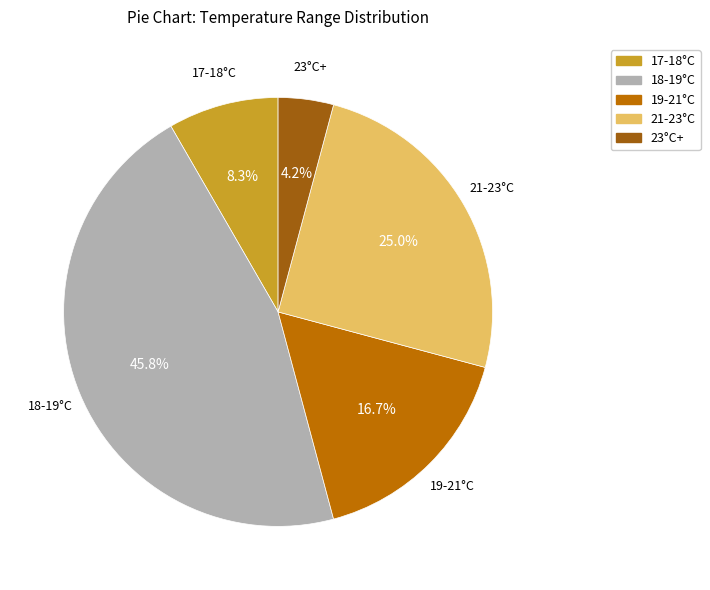

How many segments does this pie chart have?

5